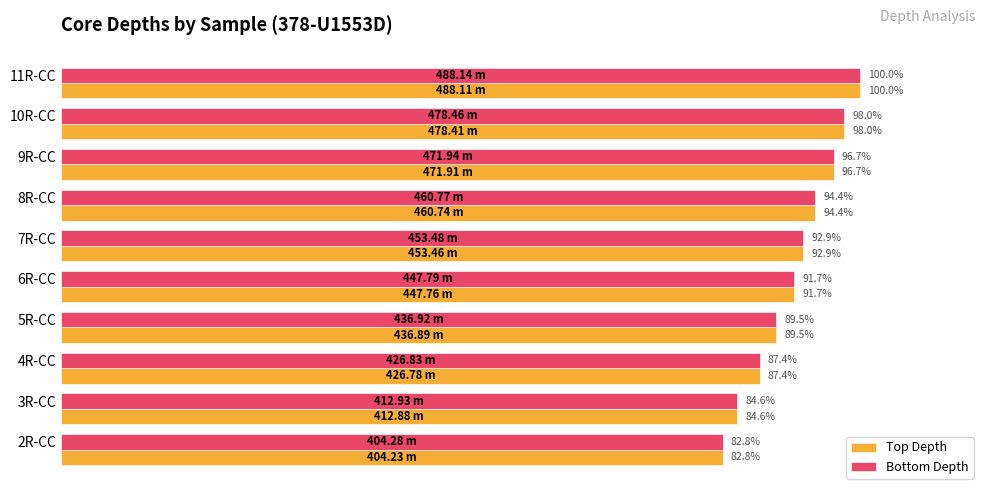

List the labels in order of Bottom Depth value, smallest first.

2R-CC, 3R-CC, 4R-CC, 5R-CC, 6R-CC, 7R-CC, 8R-CC, 9R-CC, 10R-CC, 11R-CC